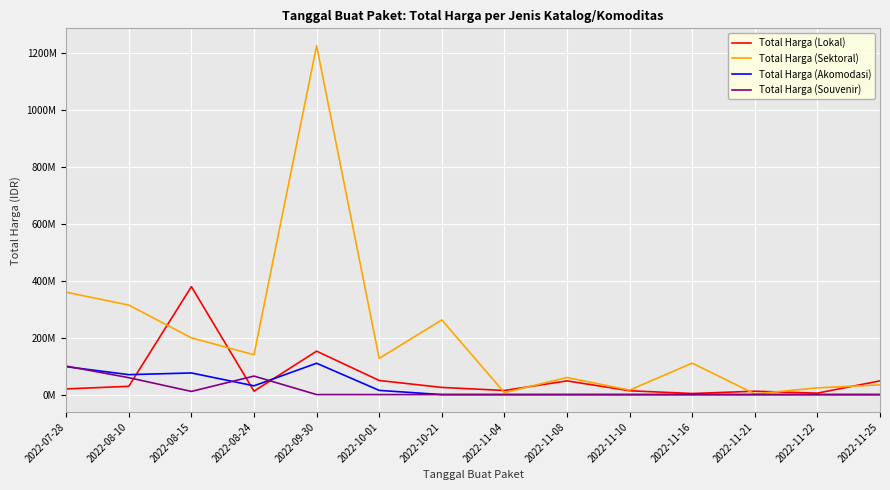

At which label does Total Harga (Sektoral) first exceed 127000000?

2022-07-28